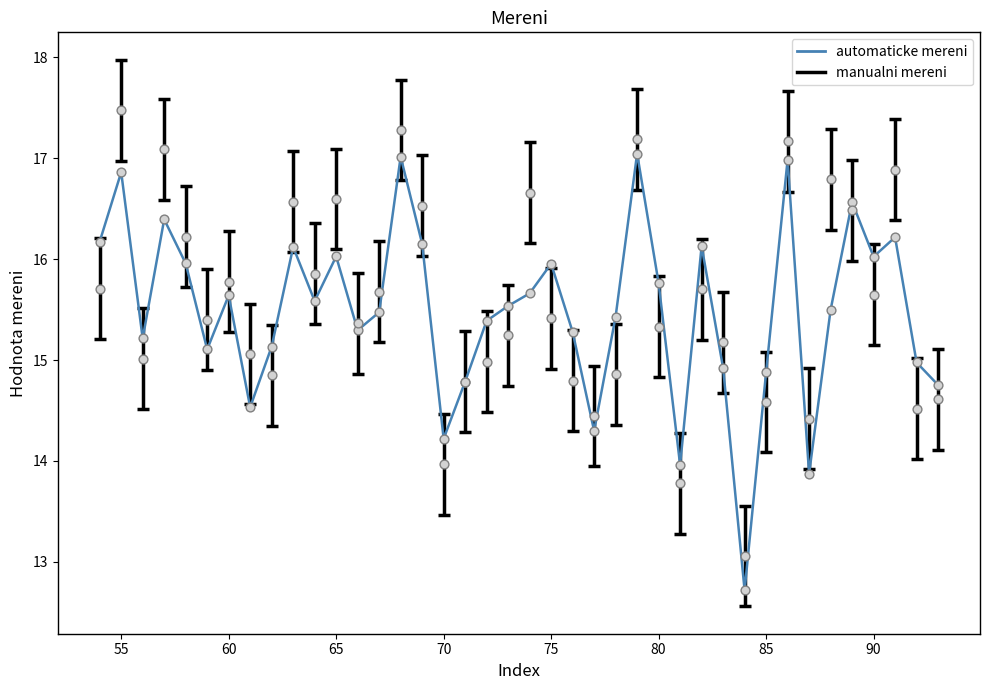

Rank the series by their maximum value, from lowest to highest.

automaticke mereni, manualni mereni